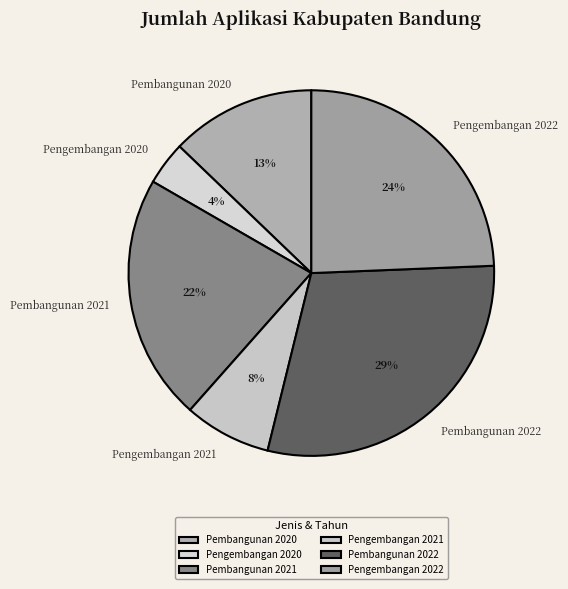

Is it true that Pengembangan 2021 is 8% of the pie?

True